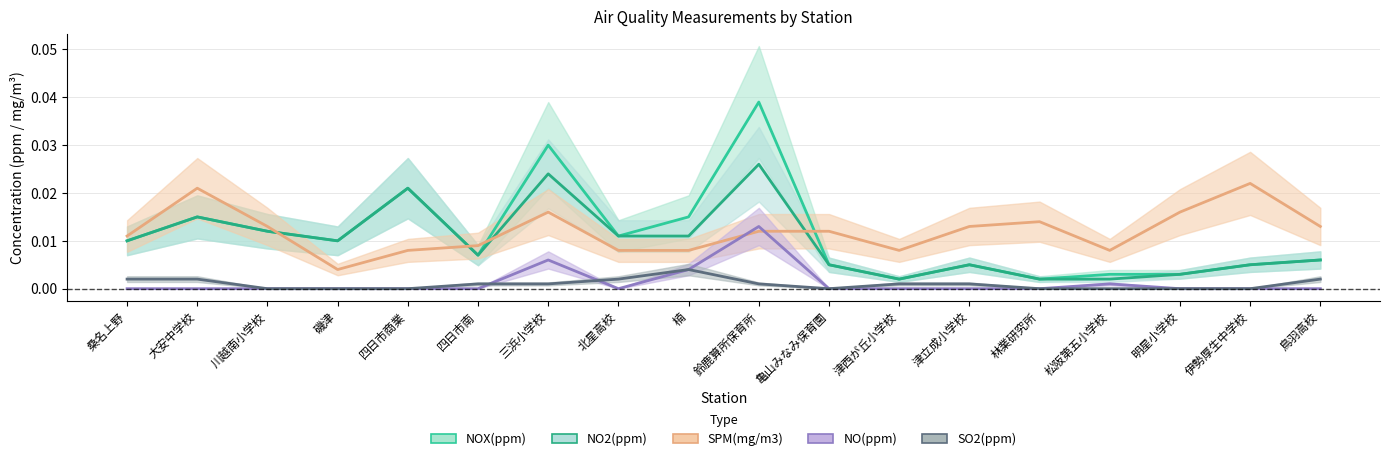

Between 三浜小学校 and 鳥羽高校, which is larger?

三浜小学校